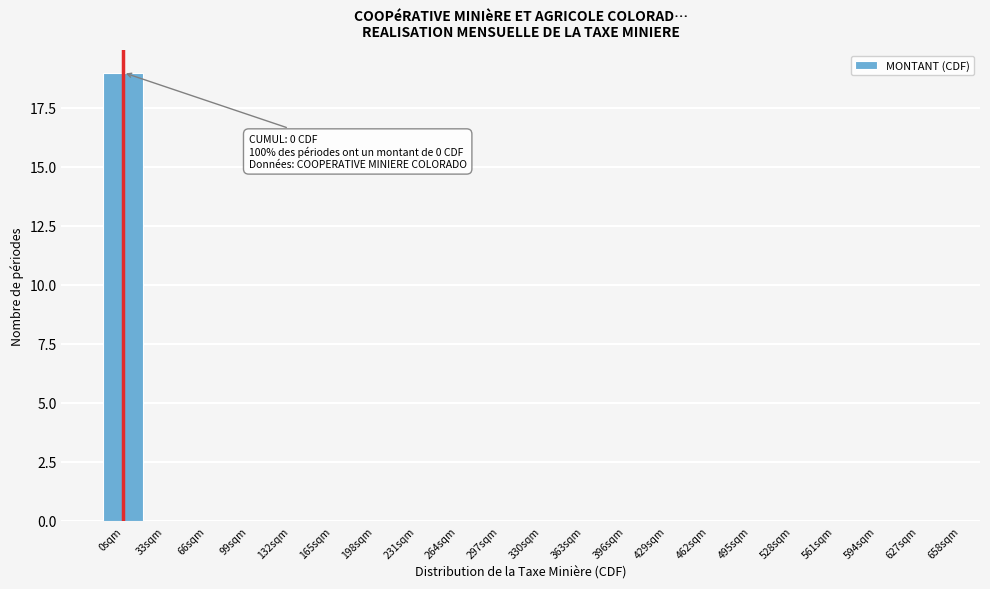

Reading left to right, what are all the values shown in this chart?

0sqm=19	33sqm=0	66sqm=0	99sqm=0	132sqm=0	165sqm=0	198sqm=0	231sqm=0	264sqm=0	297sqm=0	330sqm=0	363sqm=0	396sqm=0	429sqm=0	462sqm=0	495sqm=0	528sqm=0	561sqm=0	594sqm=0	627sqm=0